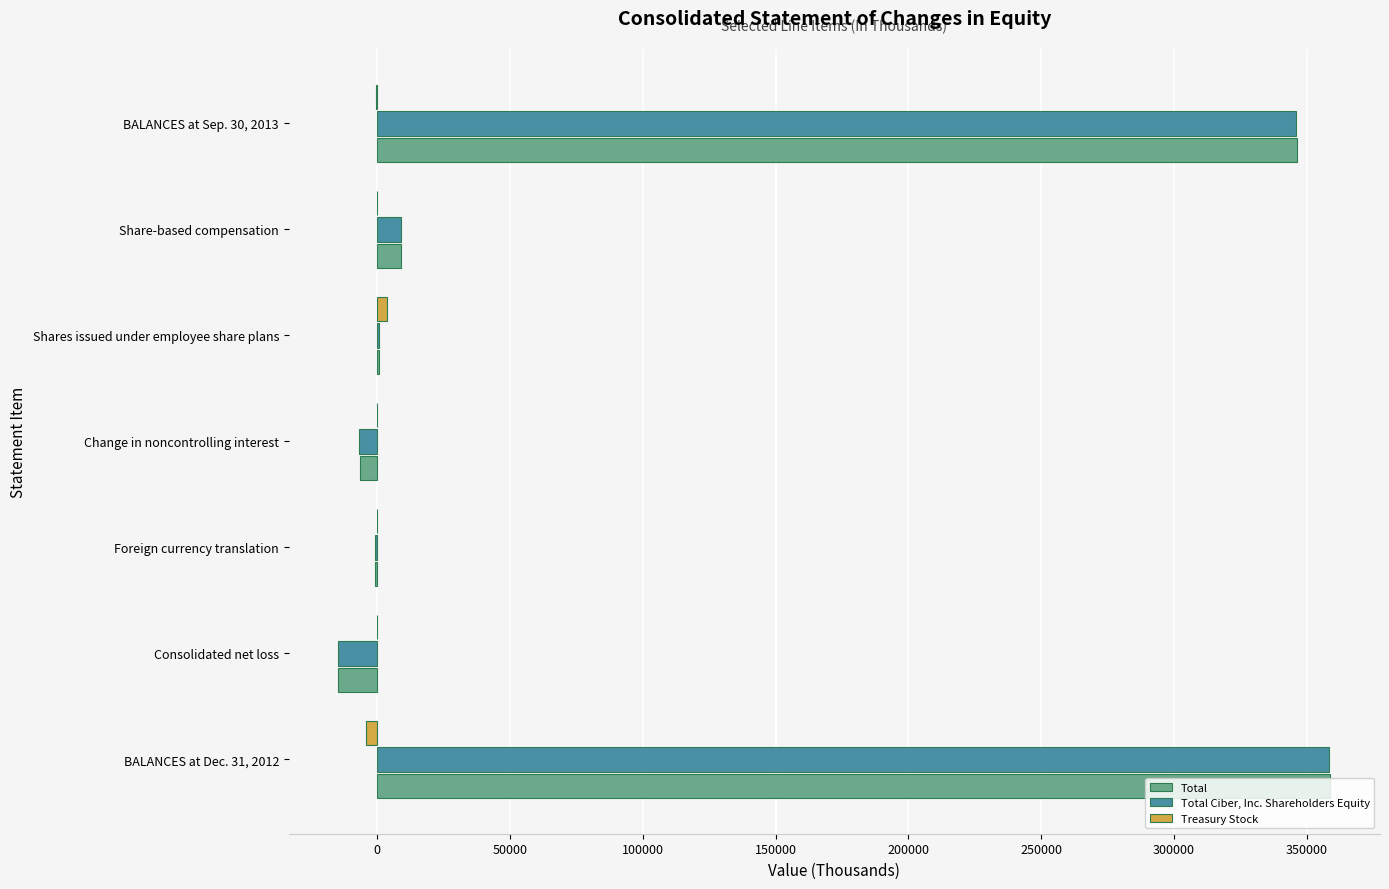

What is the greatest value displayed?

358953